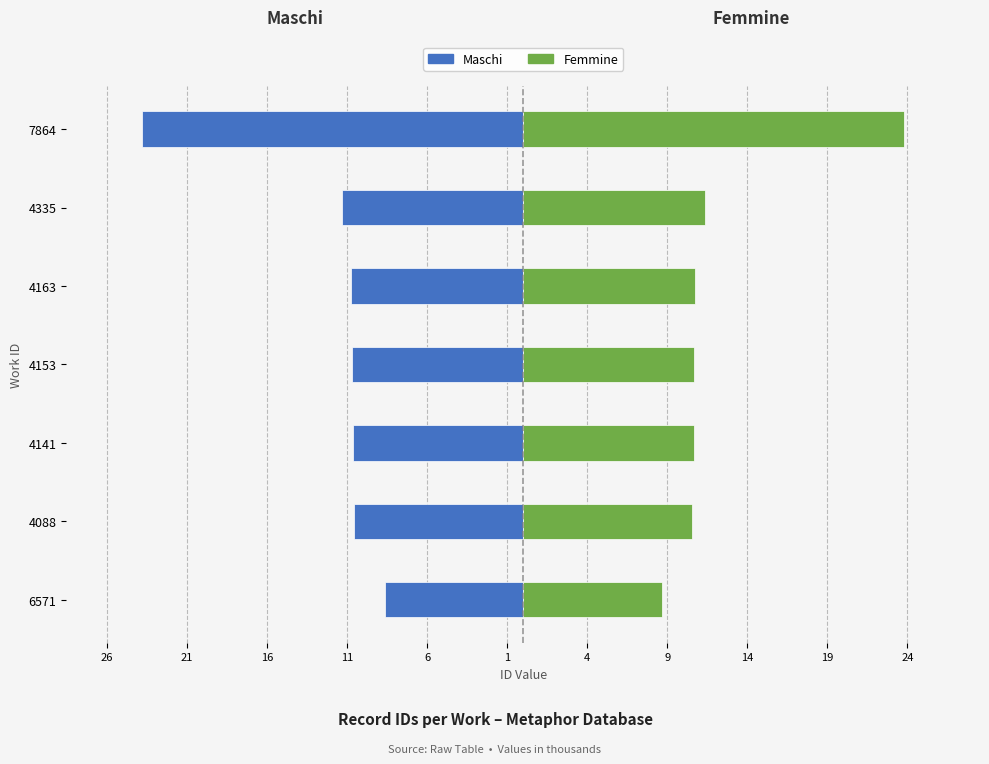

Which series has the widest spread of values?

Maschi